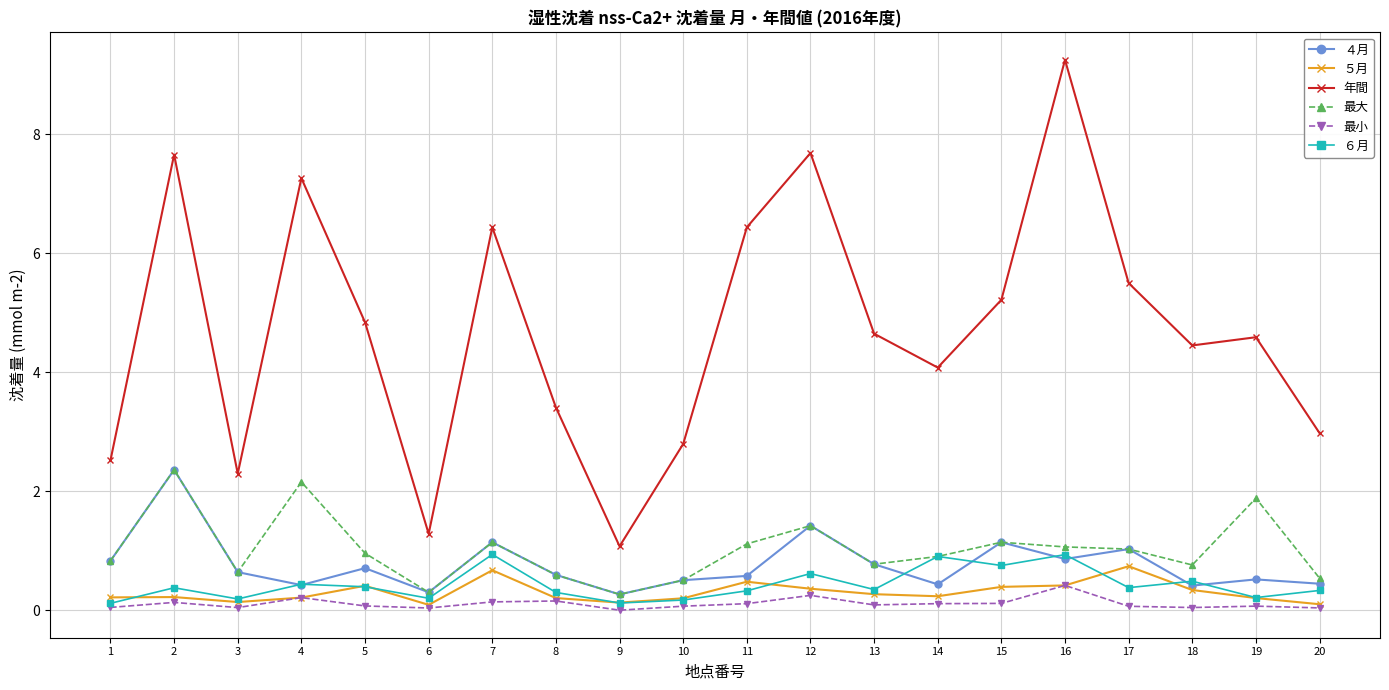

Read the ６月 value at 5.

0.4